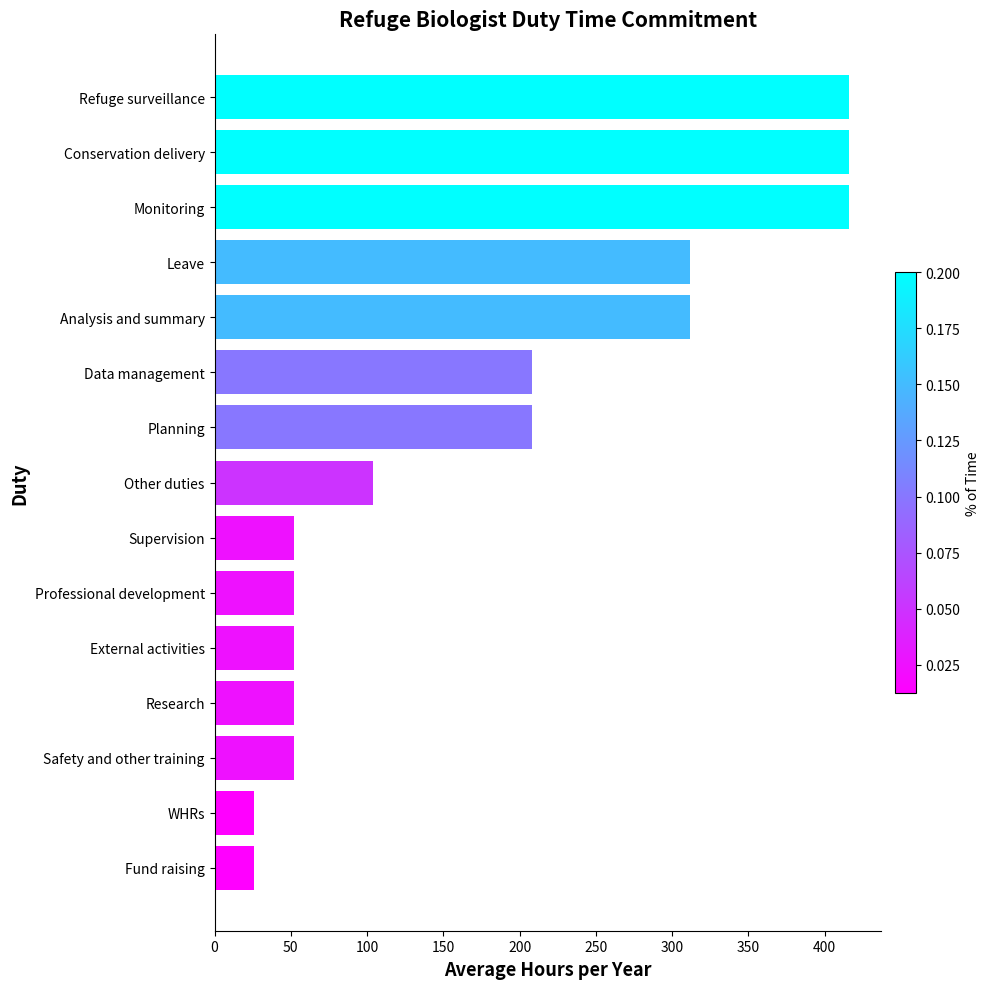

What is the sum of all values?

2704